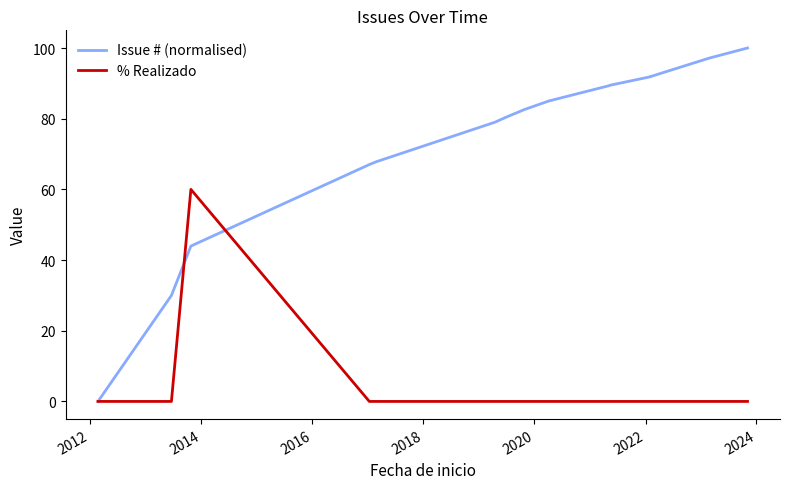

Reading left to right, transcribe all the data shown in this chart.

Issue # (normalised): 0.0	30.0	44.0	67.0	67.9	79.0	80.5	82.7	85.0	89.3	89.4	91.8	91.9	97.1	100.0
% Realizado: 0.0	0.0	60.0	0.0	0.0	0.0	0.0	0.0	0.0	0.0	0.0	0.0	0.0	0.0	0.0